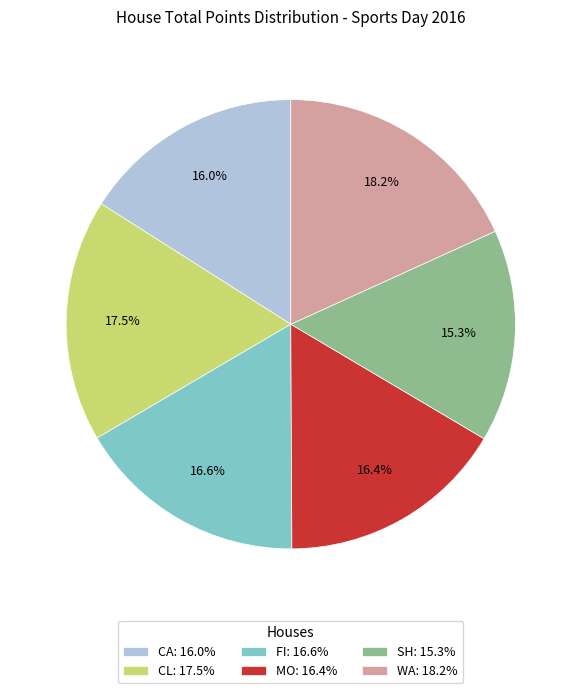

Which category has the smallest portion of the pie?

SH